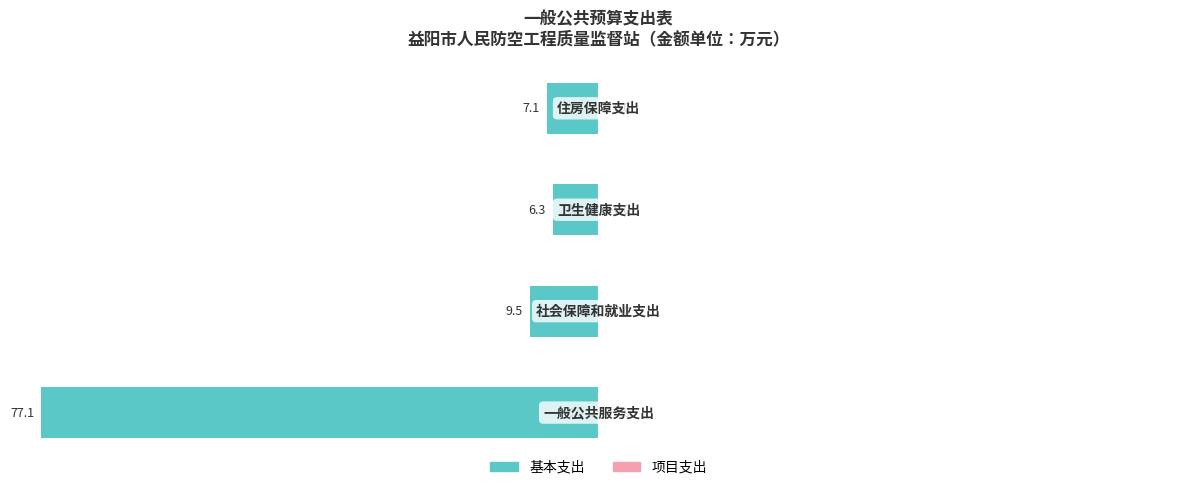

How many bars are there in total?

4